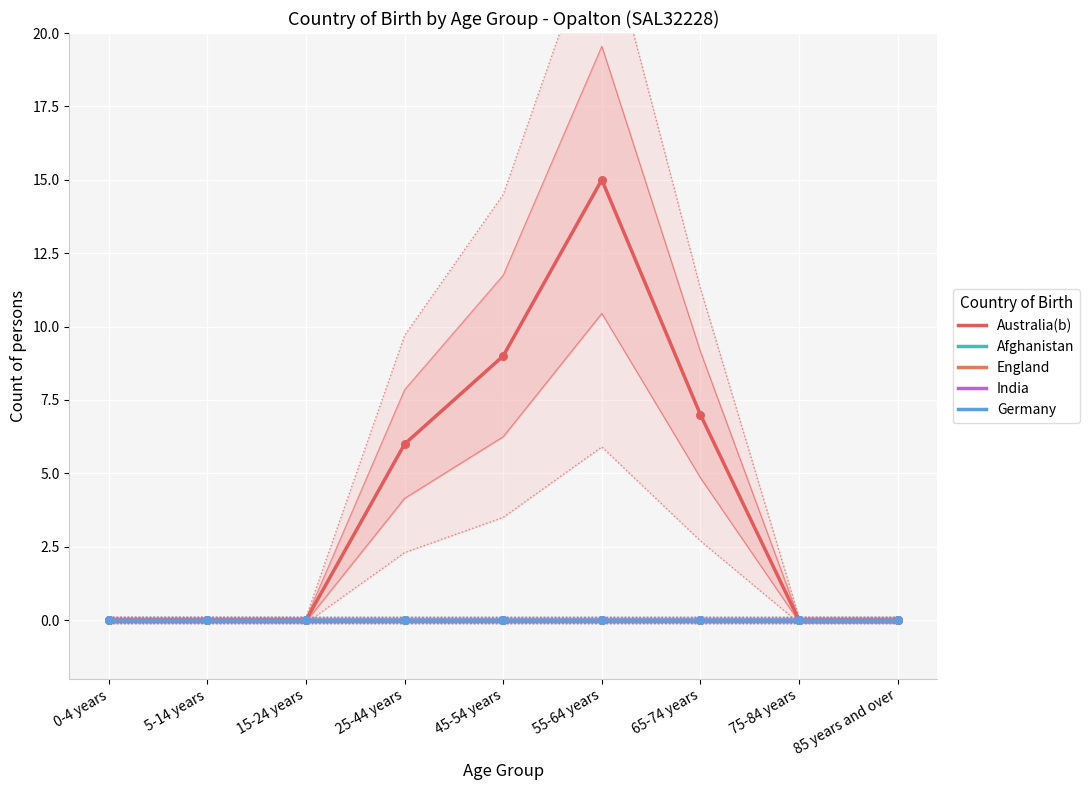

Which series contains the lowest Y value?

Australia(b)